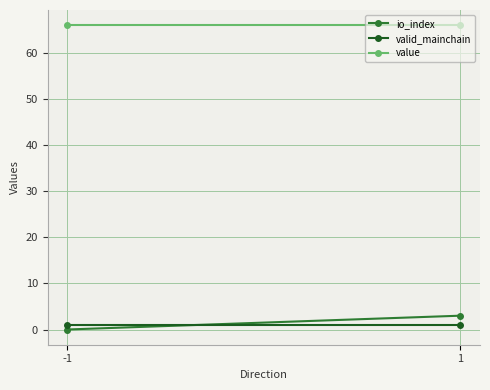

At which label is valid_mainchain closest to 1?

-1